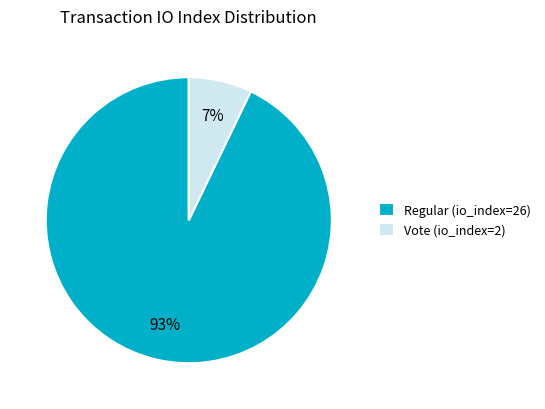

To the nearest percent, what is the difference between the Regular (io_index=26) and Vote (io_index=2) slice percentages?

86%